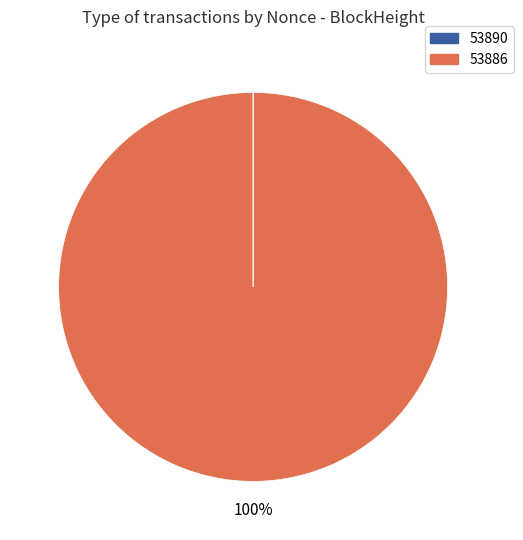

To the nearest percent, what is the average slice percentage?

50%